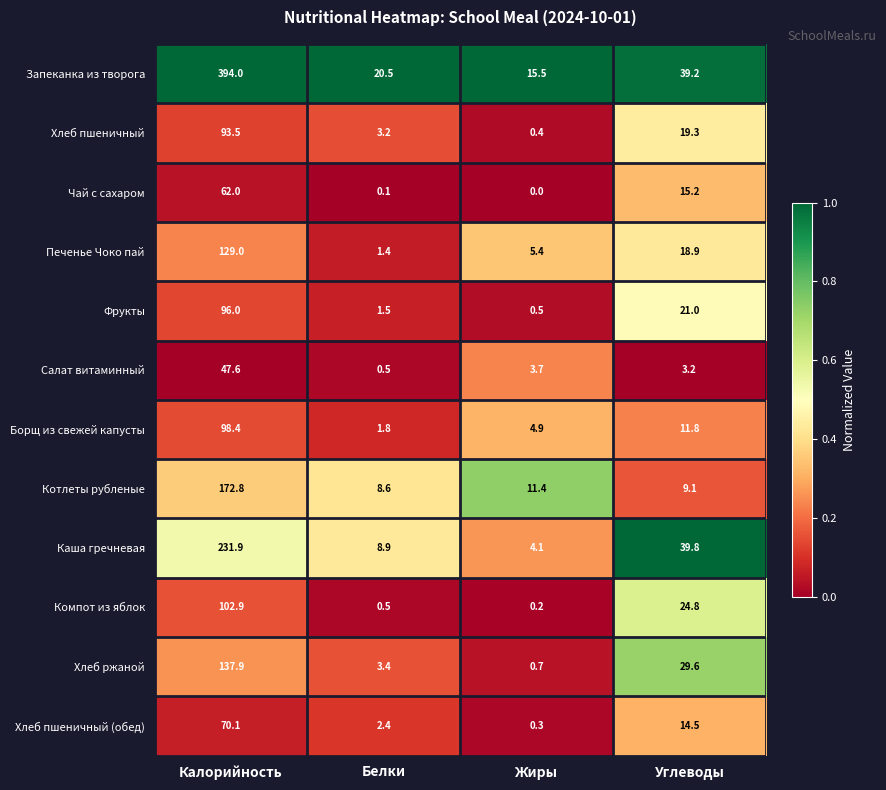

What is the total value across all series at Жиры?

47.1